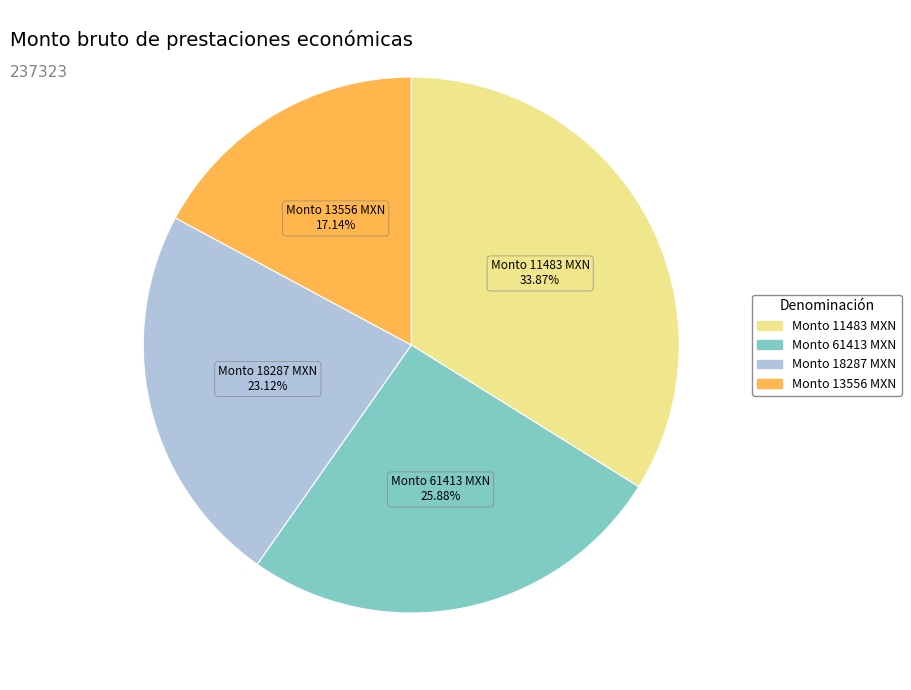

How many slices are in this pie chart?

4